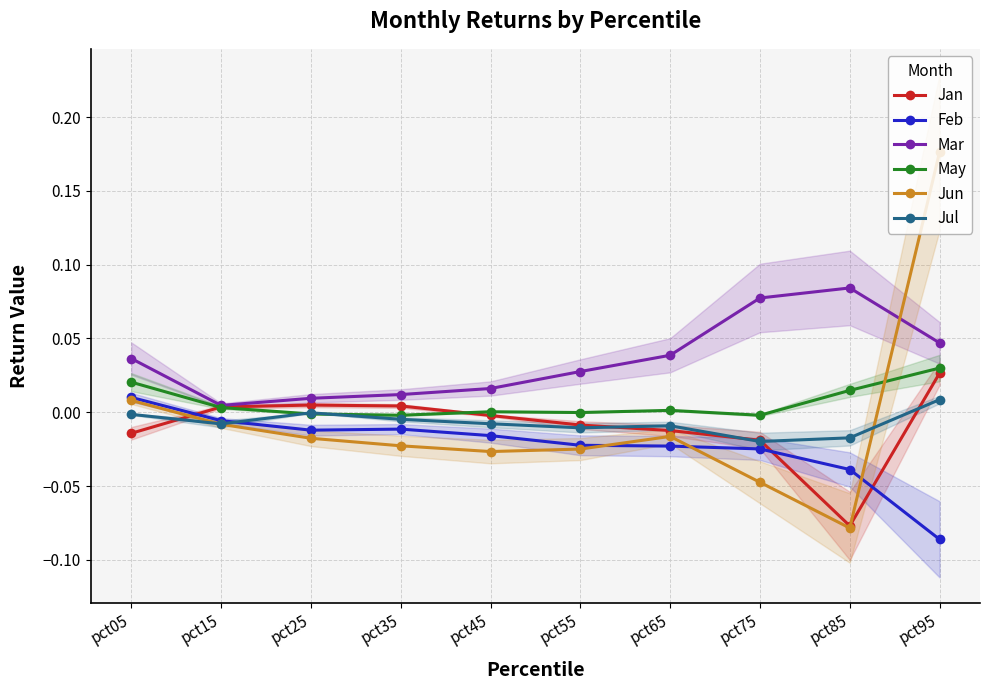

How many interior local valleys does the Mar series have?

1